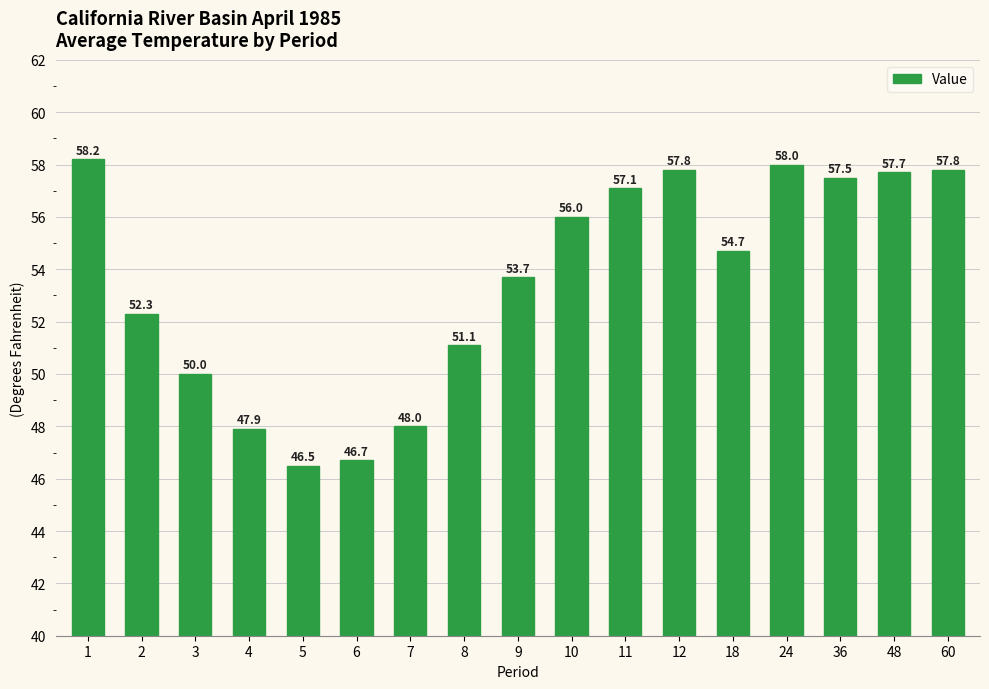

What is the greatest value displayed?

58.2